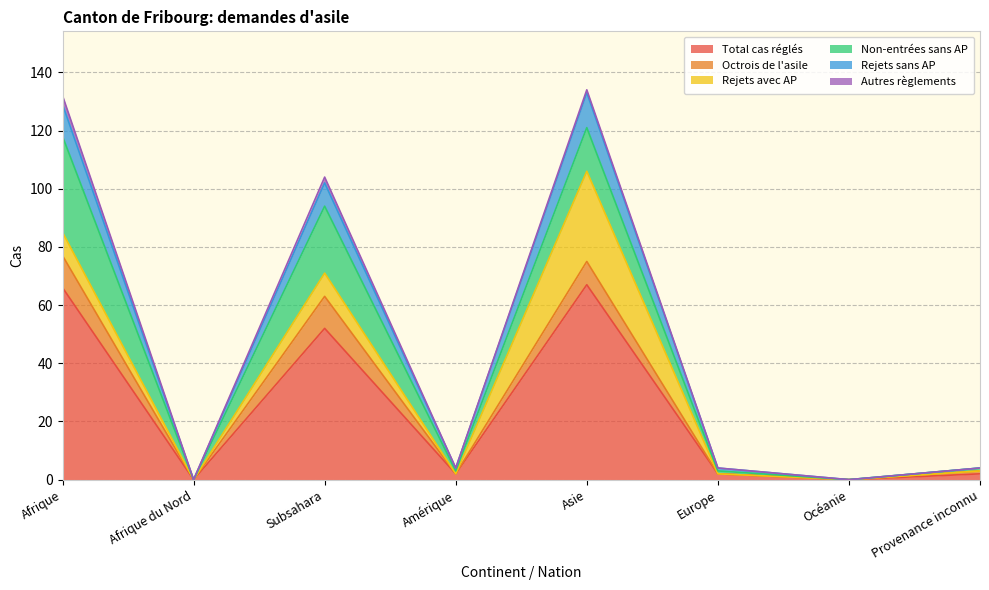

True or false: Autres règlements and Rejets sans AP intersect in this chart.

False